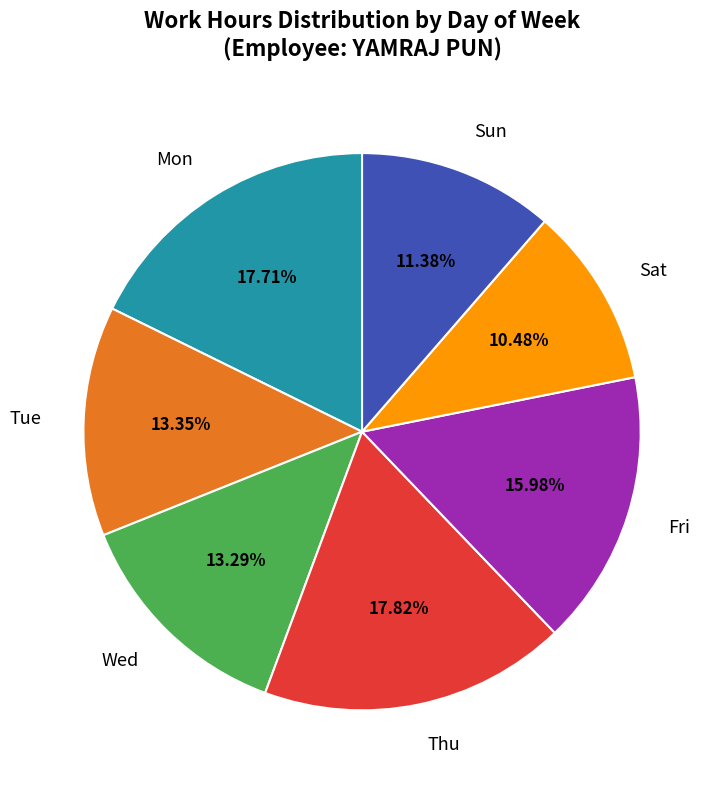

Does Mon represent more than half of the total?

No